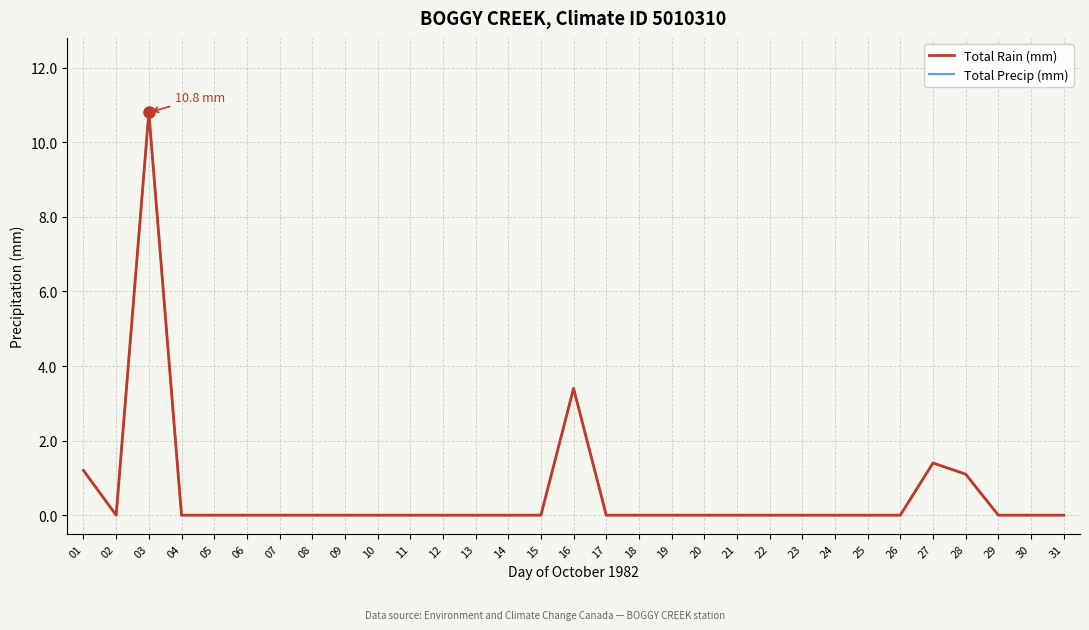

Reading left to right, transcribe all the data shown in this chart.

Total Rain (mm): 1.2	0.0	10.8	0.0	0.0	0.0	0.0	0.0	0.0	0.0	0.0	0.0	0.0	0.0	0.0	3.4	0.0	0.0	0.0	0.0	0.0	0.0	0.0	0.0	0.0	0.0	1.4	1.1	0.0	0.0	0.0
Total Precip (mm): 1.2	0.0	10.8	0.0	0.0	0.0	0.0	0.0	0.0	0.0	0.0	0.0	0.0	0.0	0.0	3.4	0.0	0.0	0.0	0.0	0.0	0.0	0.0	0.0	0.0	0.0	1.4	1.1	0.0	0.0	0.0